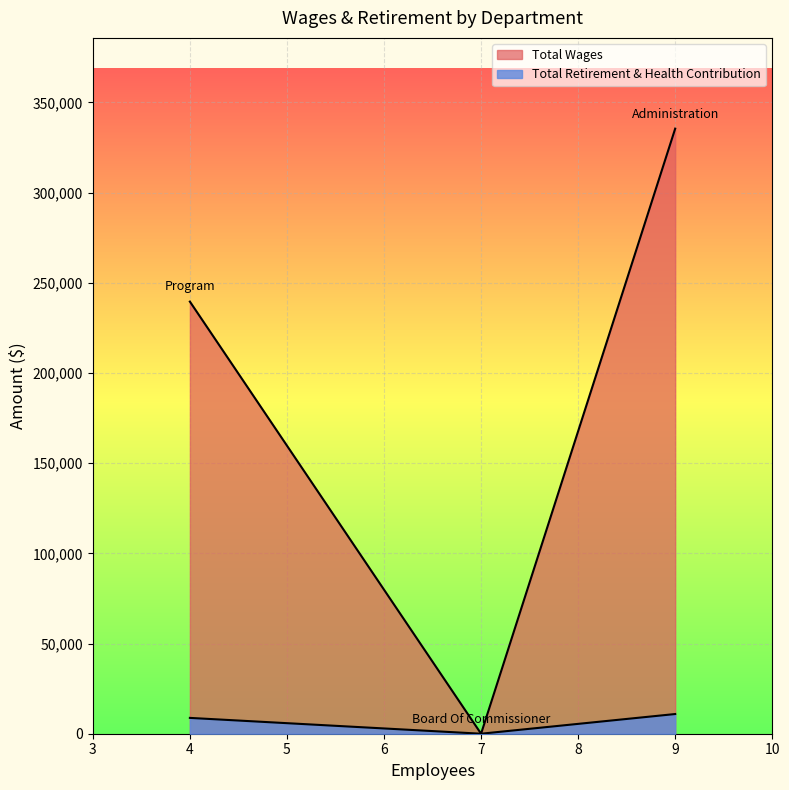

The value of Total Wages at Administration is 525141. True or false?

False